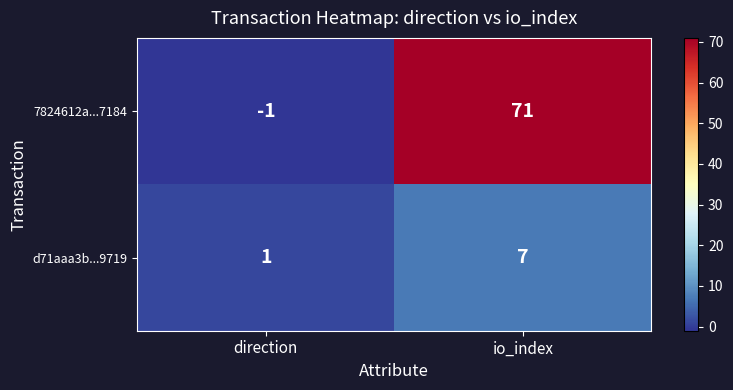

What is the total value across all series at io_index?

78